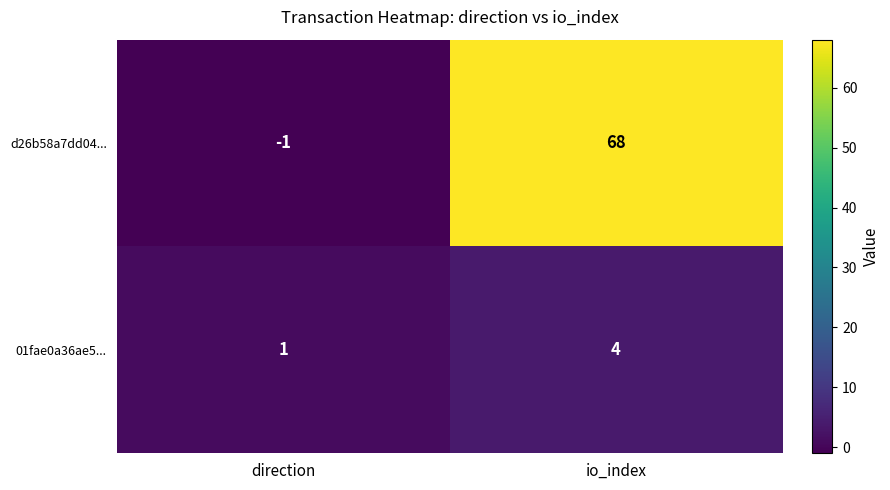

The 01fae0a36ae5... series shows 7 at io_index. True or false?

False